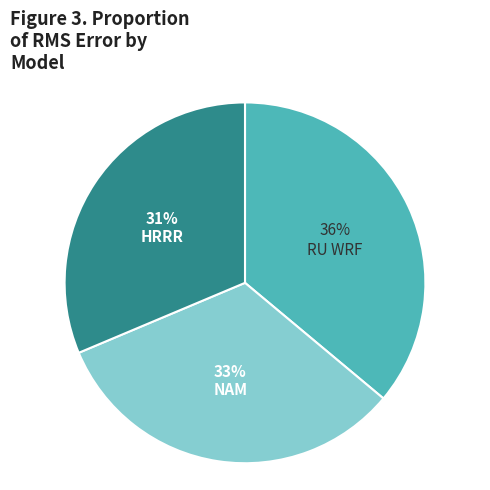

Count the number of slices in the pie.

3